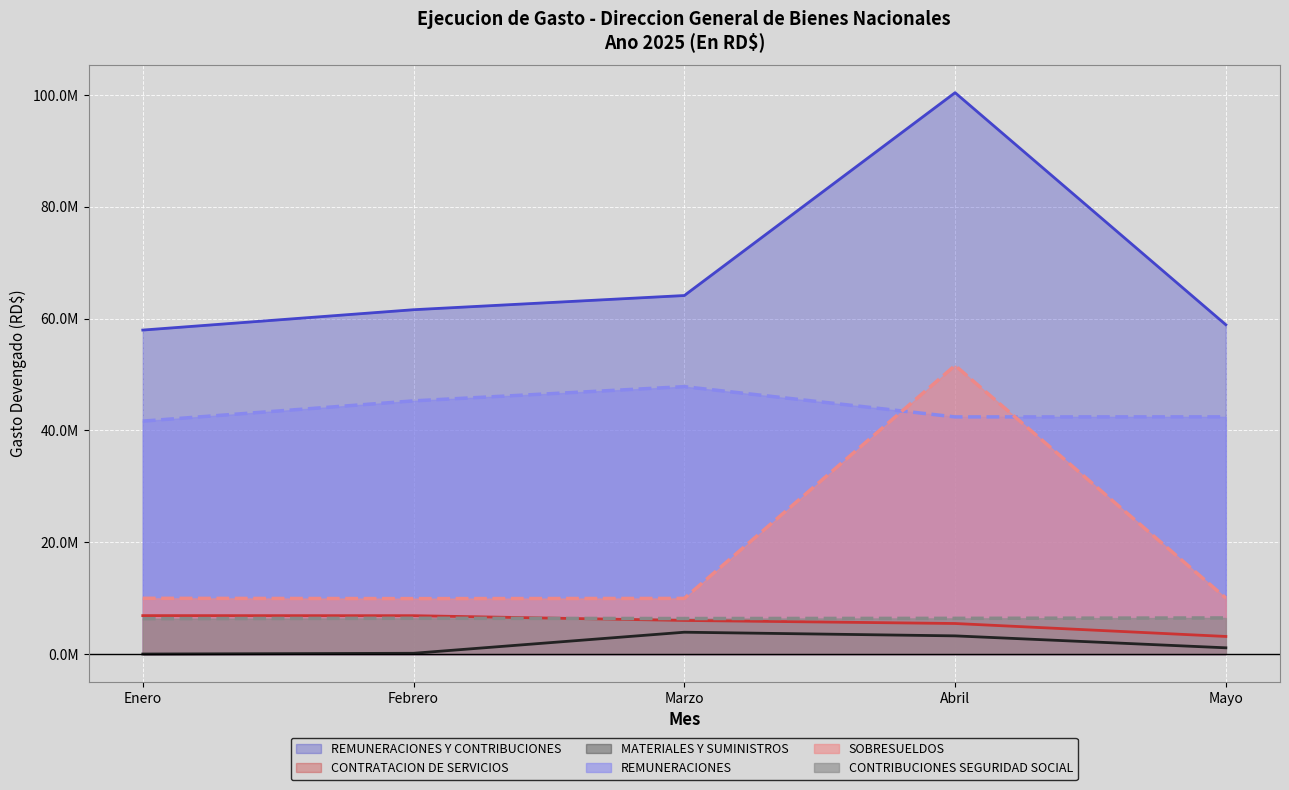

Is the value of REMUNERACIONES Y CONTRIBUCIONES at Abril greater than the value of CONTRIBUCIONES SEGURIDAD SOCIAL at Abril?

Yes